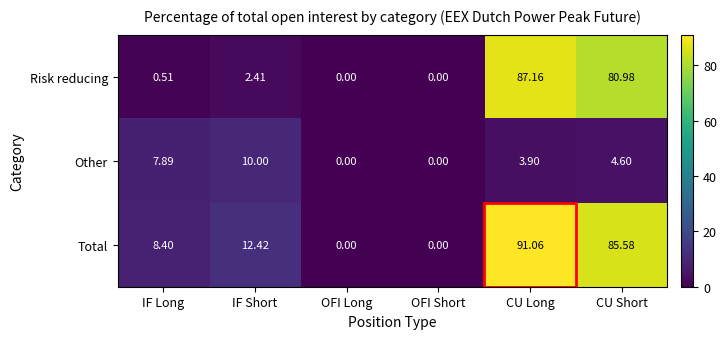

At how many categories does at least one series exceed 29?

2